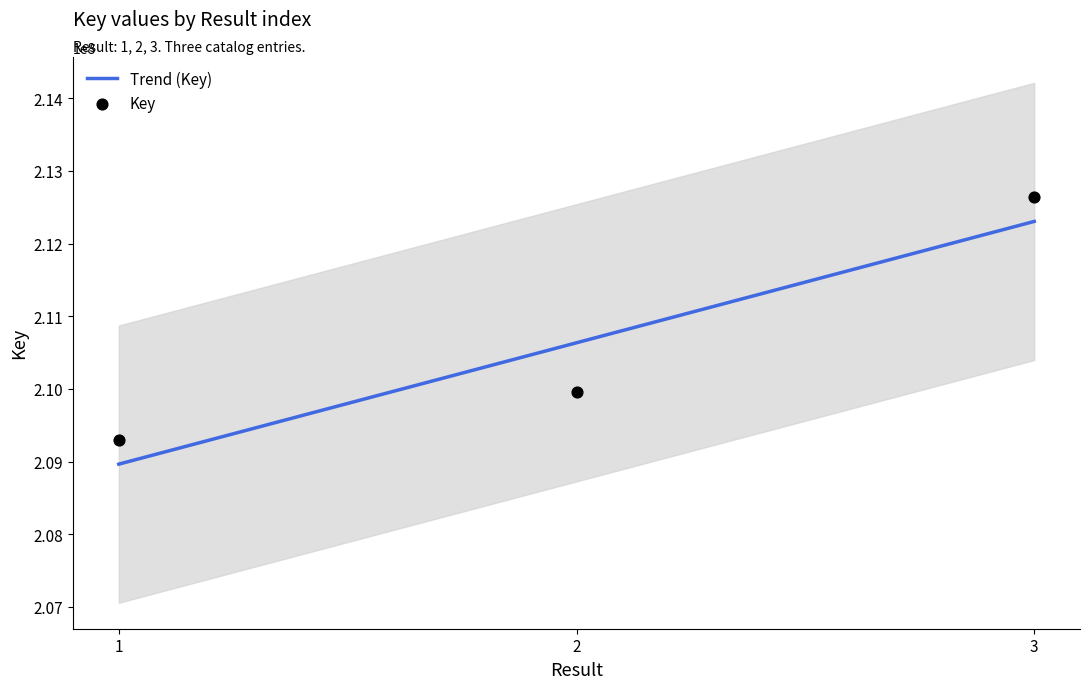

What is the change in value from 1 to 3?

+3340903